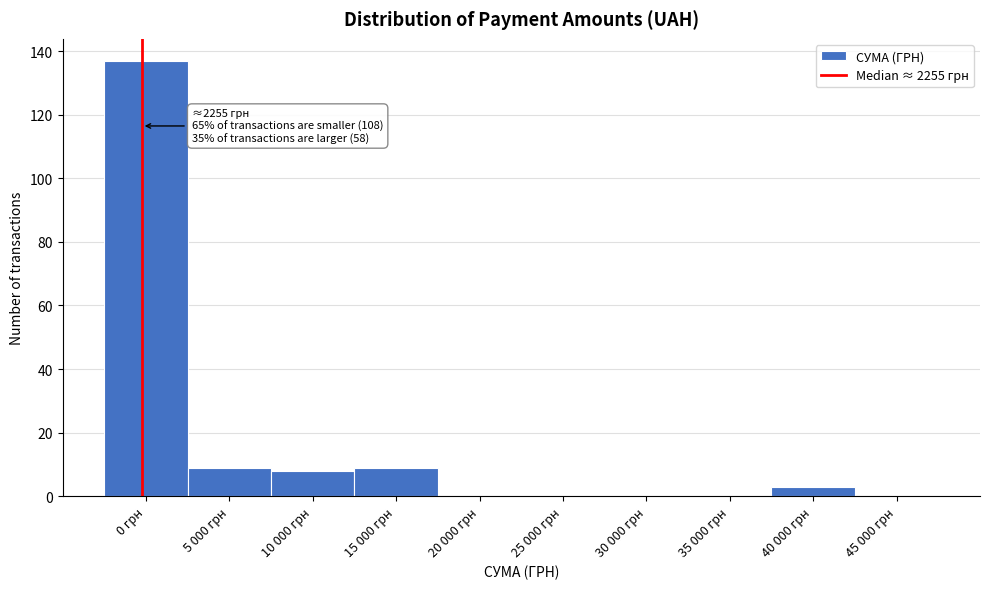

Reading left to right, list all the values displayed in this chart.

0 грн=137	5 000 грн=9	10 000 грн=8	15 000 грн=9	20 000 грн=0	25 000 грн=0	30 000 грн=0	35 000 грн=0	40 000 грн=3	45 000 грн=0